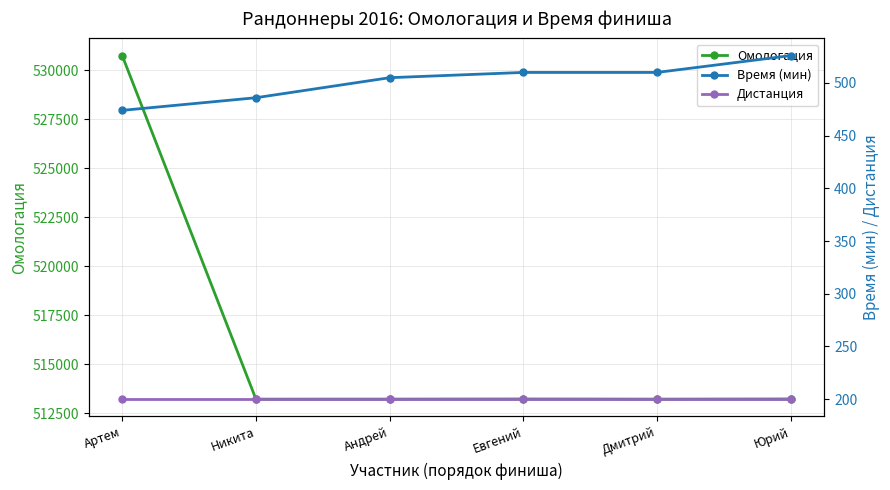

What is the value of the Омологация point at the 3rd from the left?

513219